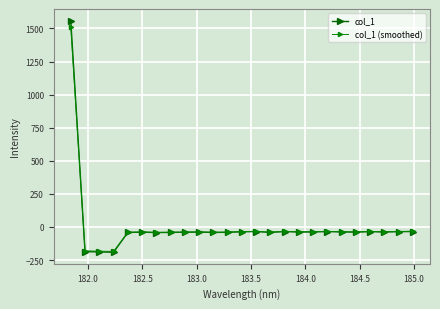

At how many categories does at least one series exceed 168?

1